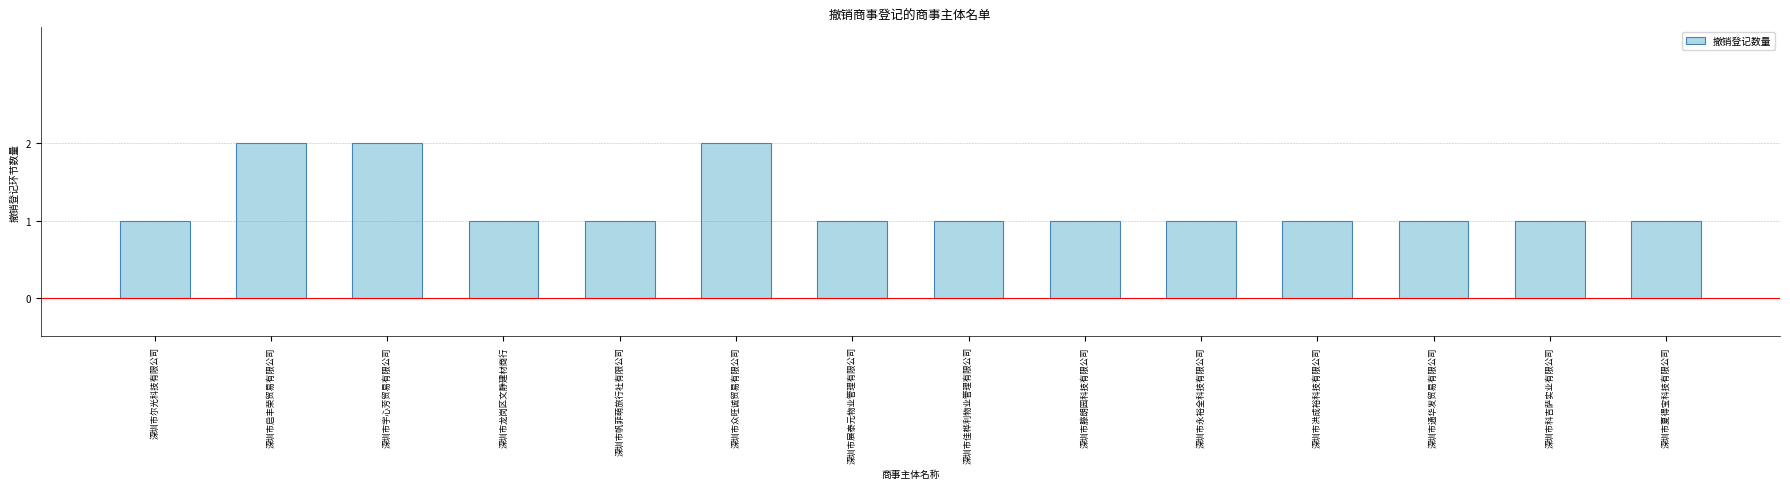

What is the ratio of the value at 深圳市龙岗区文静建材商行 to the value at 深圳市展泰元物业管理有限公司?

1.0